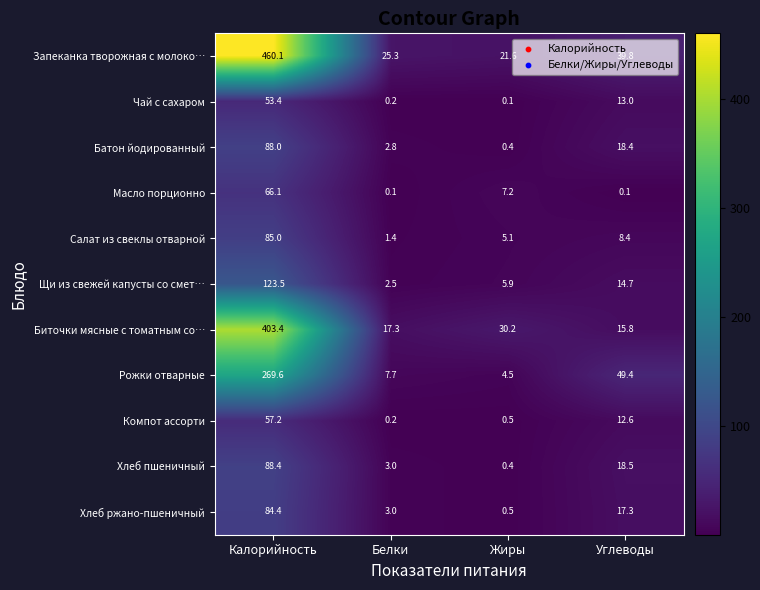

At which label does Масло порционно reach its peak?

Калорийность